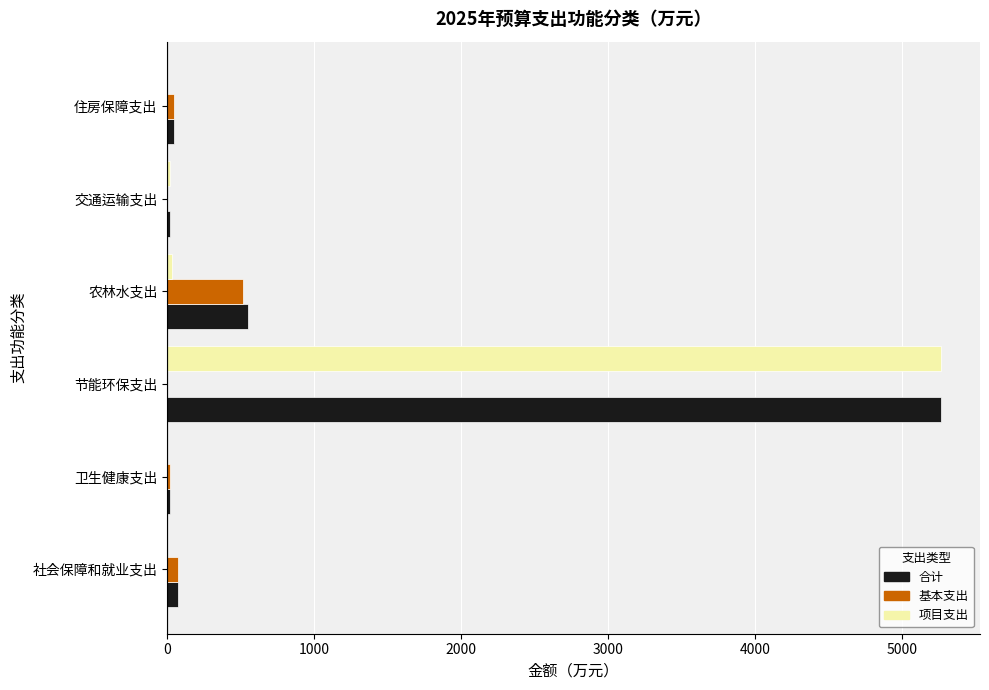

What is the sum of all 合计 values?

5974.3